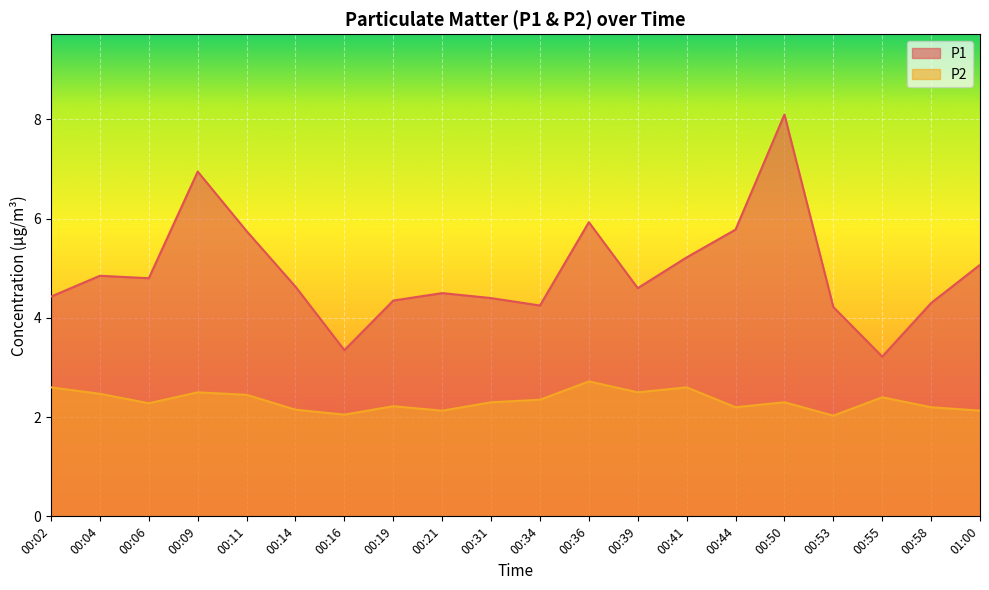

At 00:11, list the series in order from smallest to largest.

P2, P1